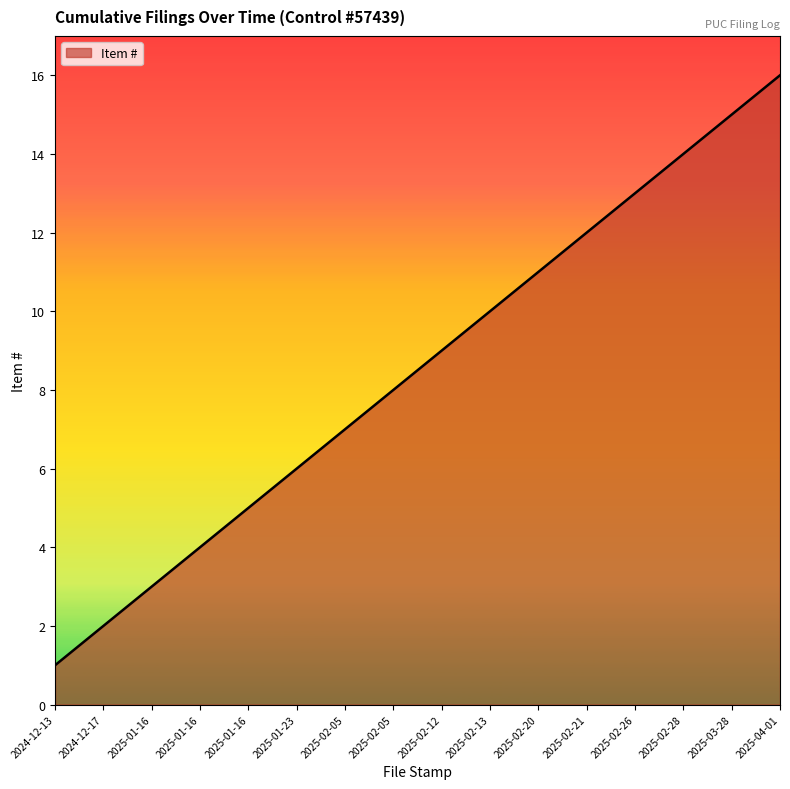

What is the label of the 15th point from the right?

2024-12-17